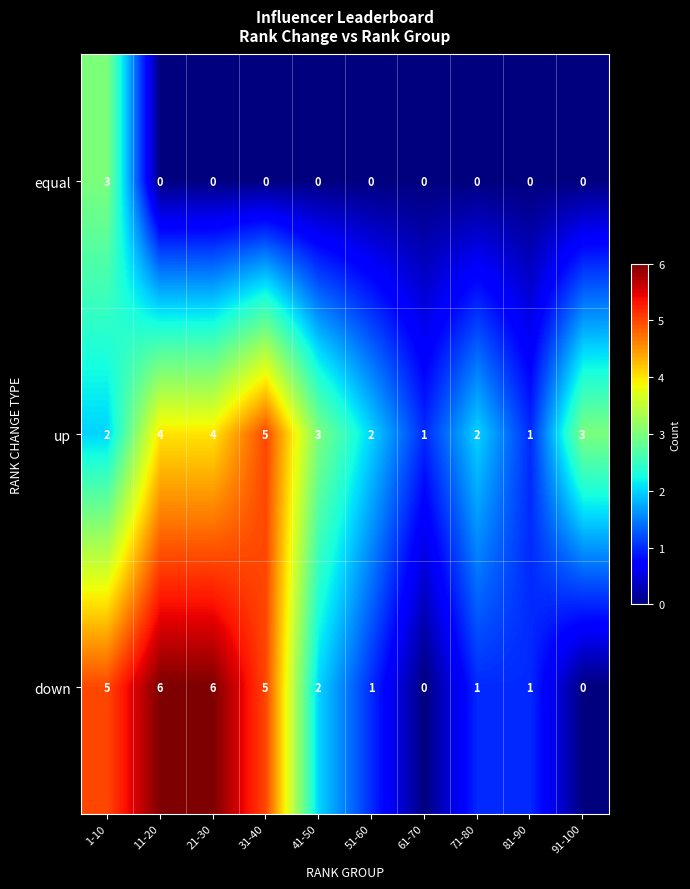

The value of equal at 21-30 is 0. True or false?

True